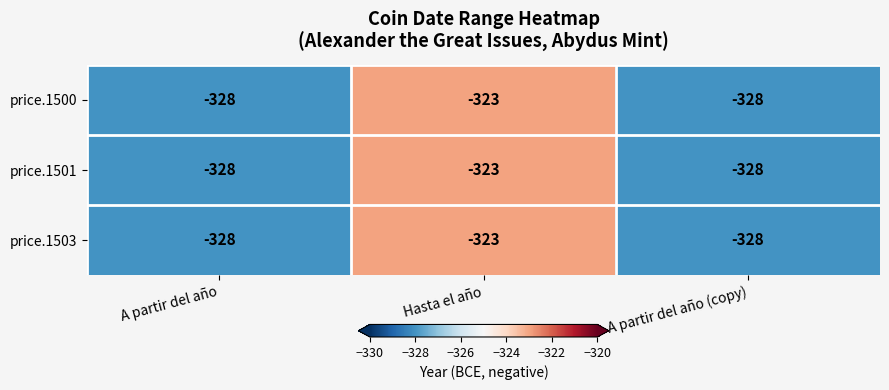

Which label corresponds to the largest value in the chart?

Hasta el año